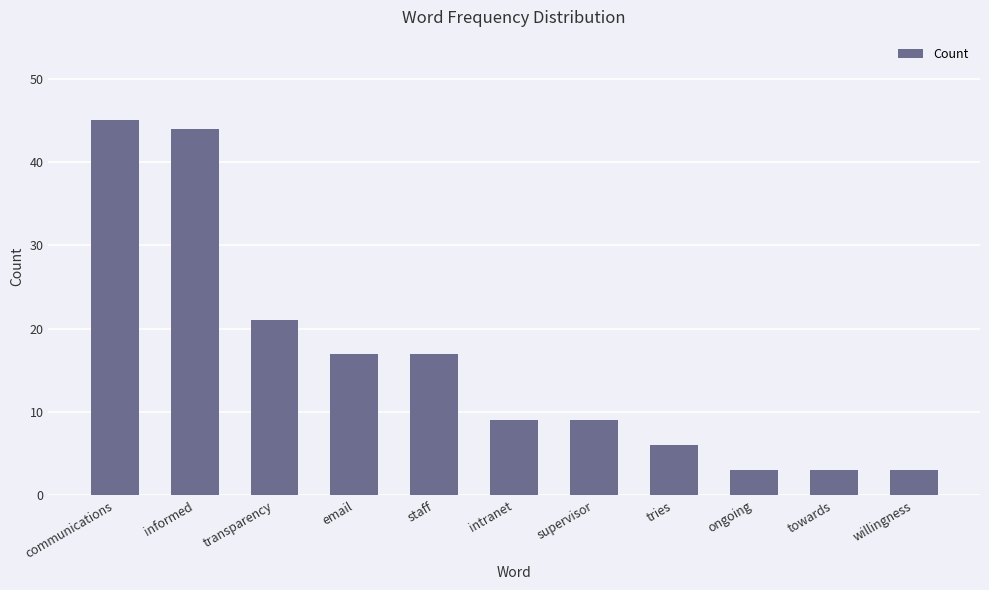

Reading left to right, list all the values displayed in this chart.

communications=45	informed=44	transparency=21	email=17	staff=17	intranet=9	supervisor=9	tries=6	ongoing=3	towards=3	willingness=3